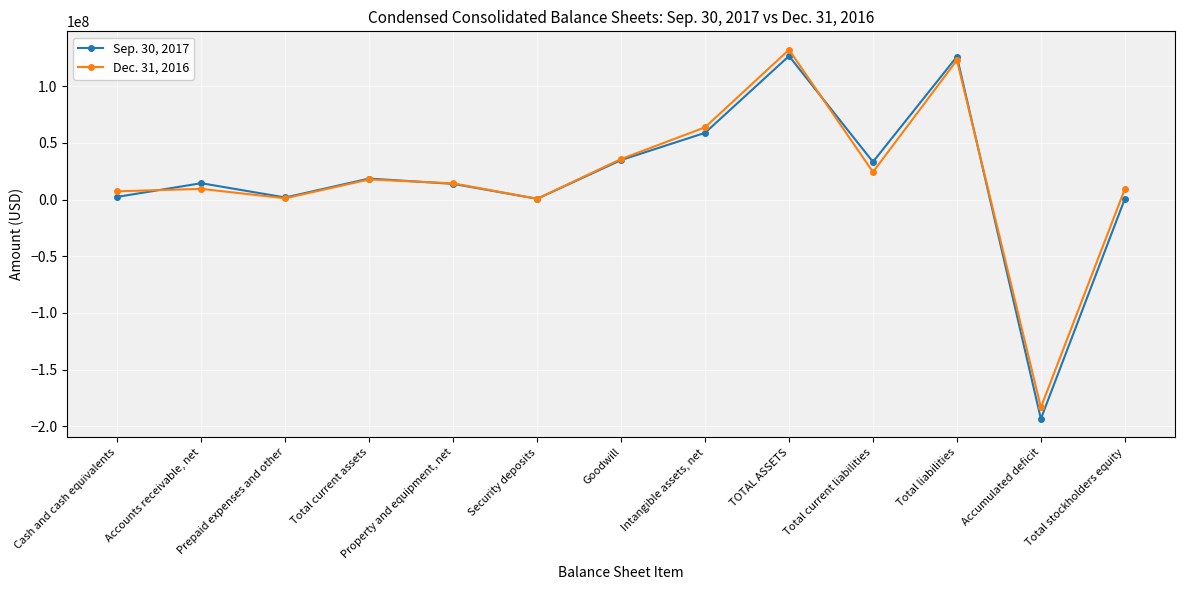

Does the chart display data point markers on the line(s)?

Yes